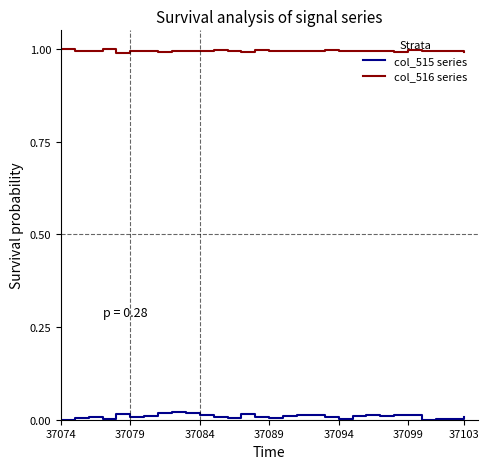

Which series has the largest total across all categories?

col_516 series